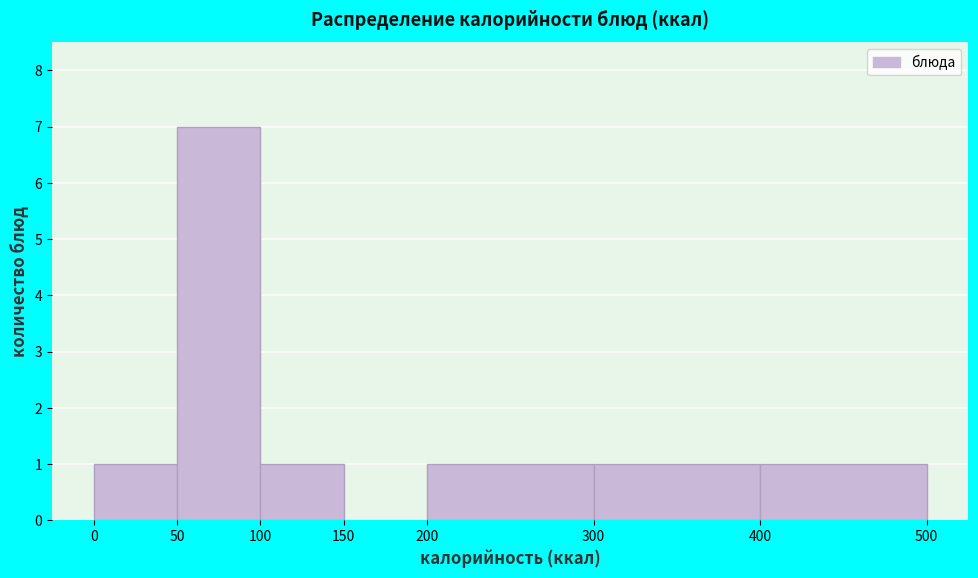

Reading left to right, list every bar in this chart as the range it spans on the x-axis followed by its height. The values are not printed on the chart, so give them approximately, as read against the axis.

0 to 50: 1
50 to 100: 7
100 to 150: 1
150 to 200: 0
200 to 300: 1
300 to 400: 1
400 to 500: 1